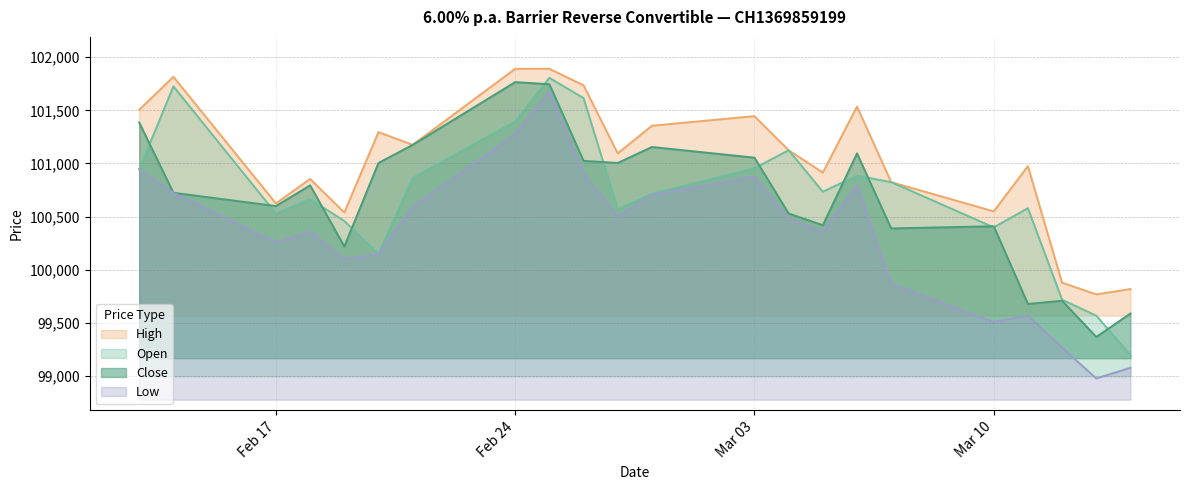

Reading left to right, extract all data points from this chart.

Open: 100945	101725	100530	100665	100460	100150	100865	101395	101805	101615	100570	100715	100955	101125	100735	100885	100825	100400	100580	99720	99570	99200
High: 101505	101815	100625	100855	100540	101295	101175	101890	101890	101735	101095	101355	101445	101125	100915	101535	100825	100550	100975	99880	99770	99820
Low: 100945	100725	100260	100360	100100	100150	100590	101275	101675	100905	100500	100705	100875	100480	100360	100795	99870	99510	99570	99270	98980	99080
Close: 101385	100725	100600	100795	100220	101005	101175	101765	101745	101025	101005	101155	101055	100530	100420	101095	100390	100410	99680	99710	99370	99590